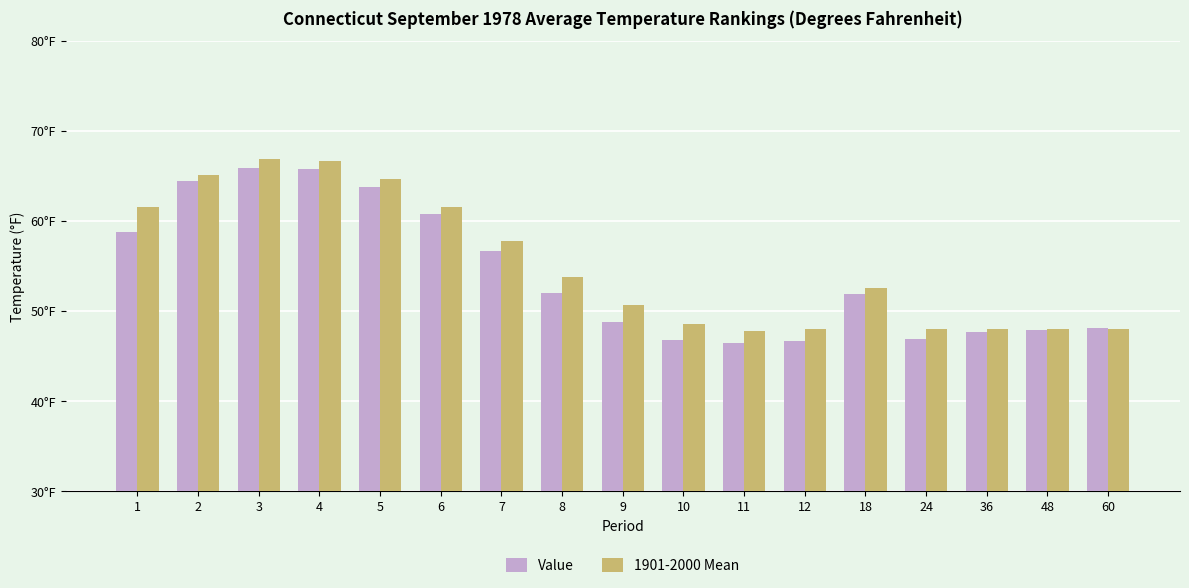

The 1901-2000 Mean series shows 91.6 at 1. True or false?

False